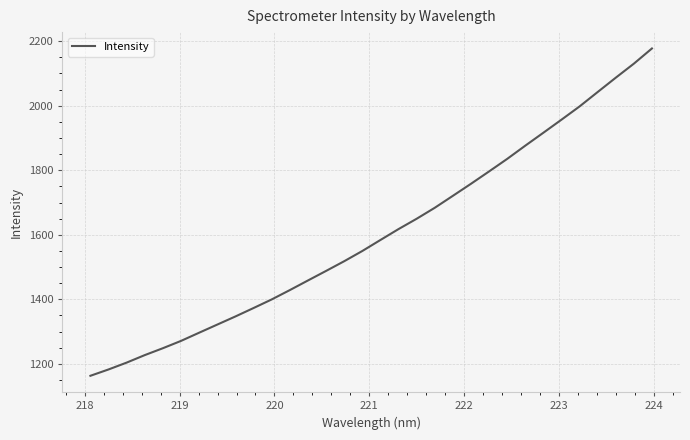

What is the maximum value shown in the chart?

2177.6